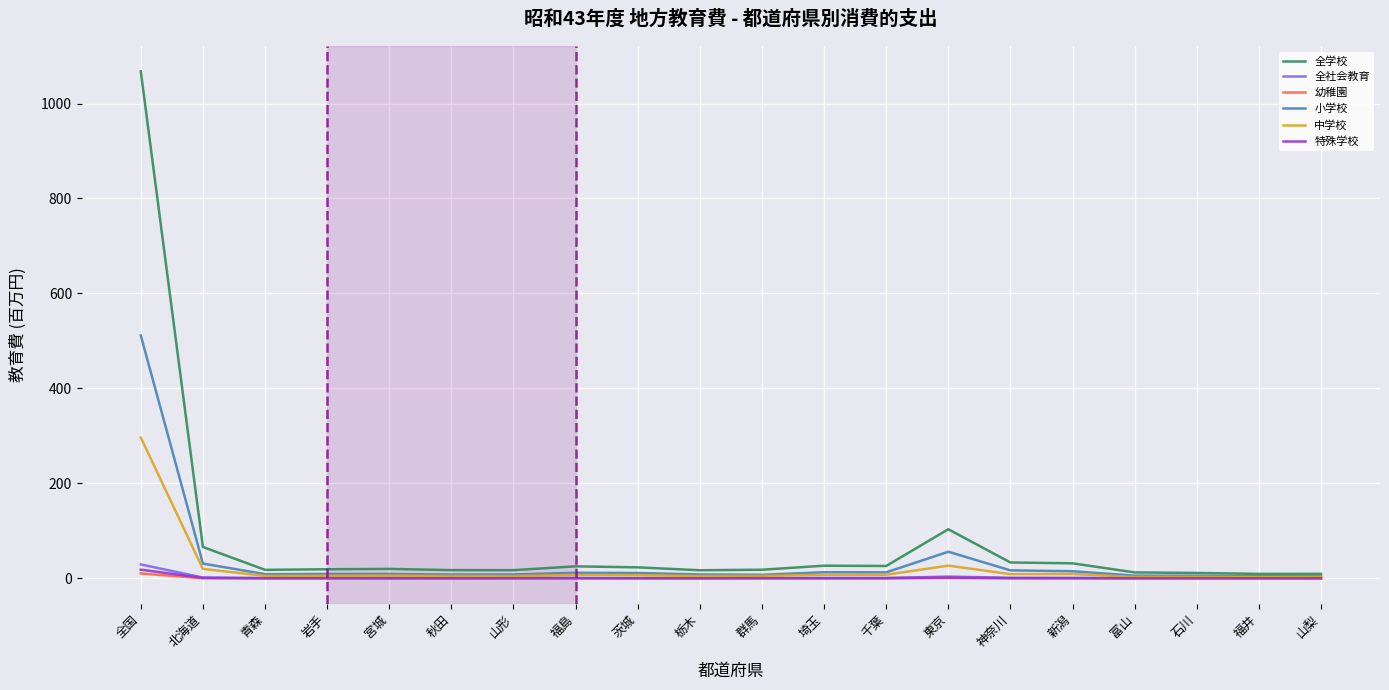

Where is 全学校 nearest to the value 538?

東京